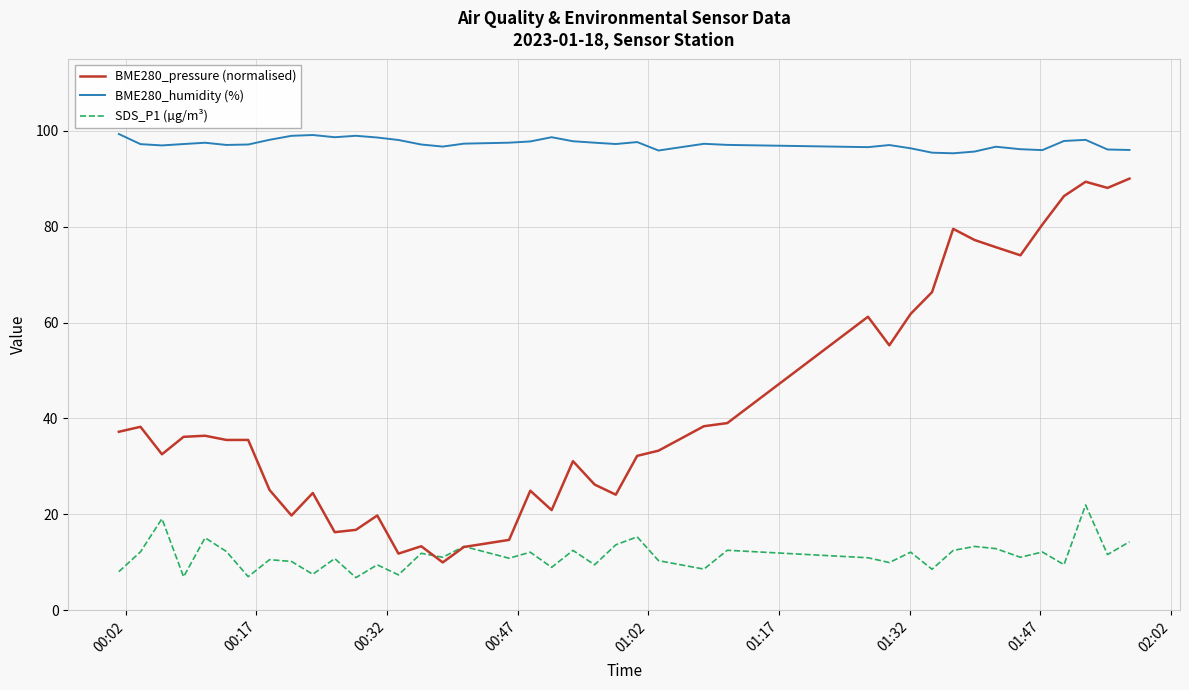

Count the number of categories in the chart.

40